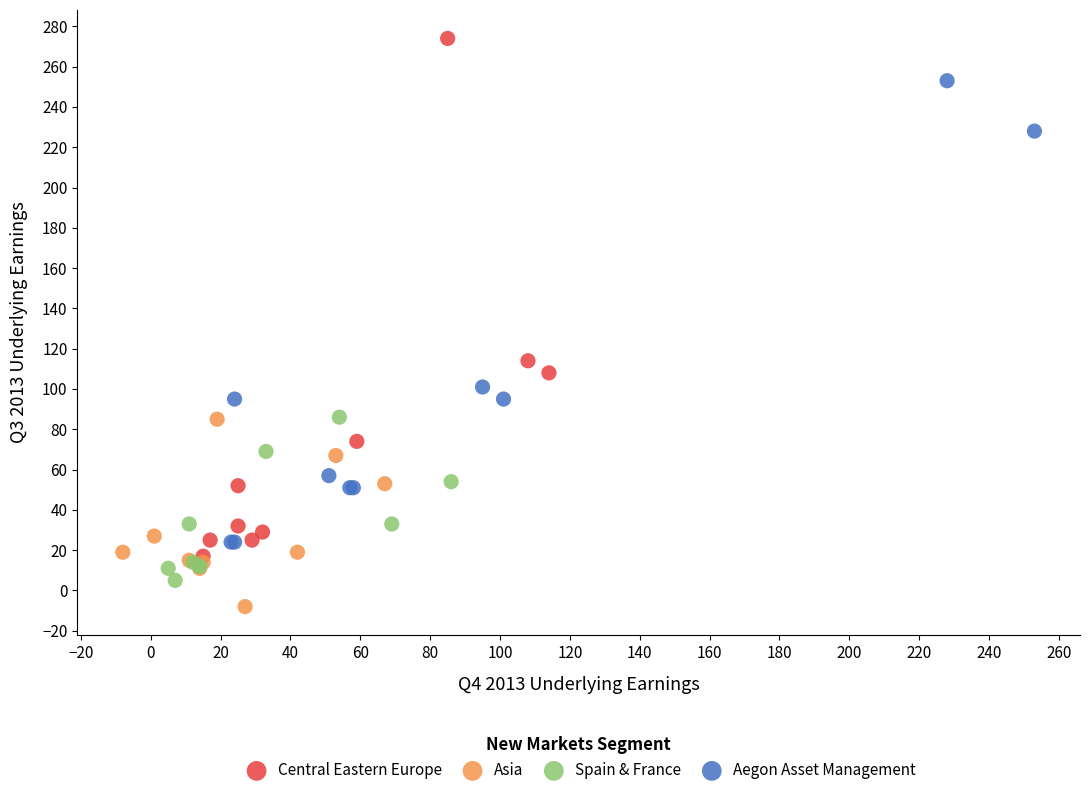

Which series contains the highest Y value?

Central Eastern Europe